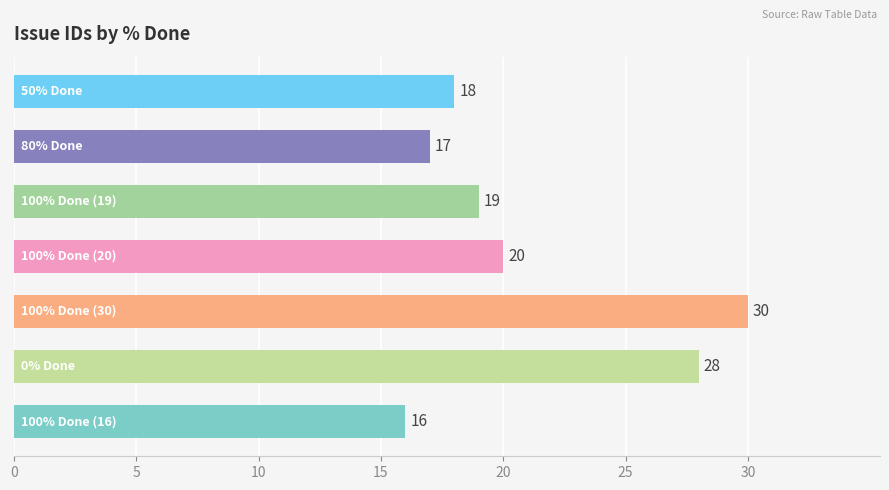

Does the chart contain stacked bars?

No